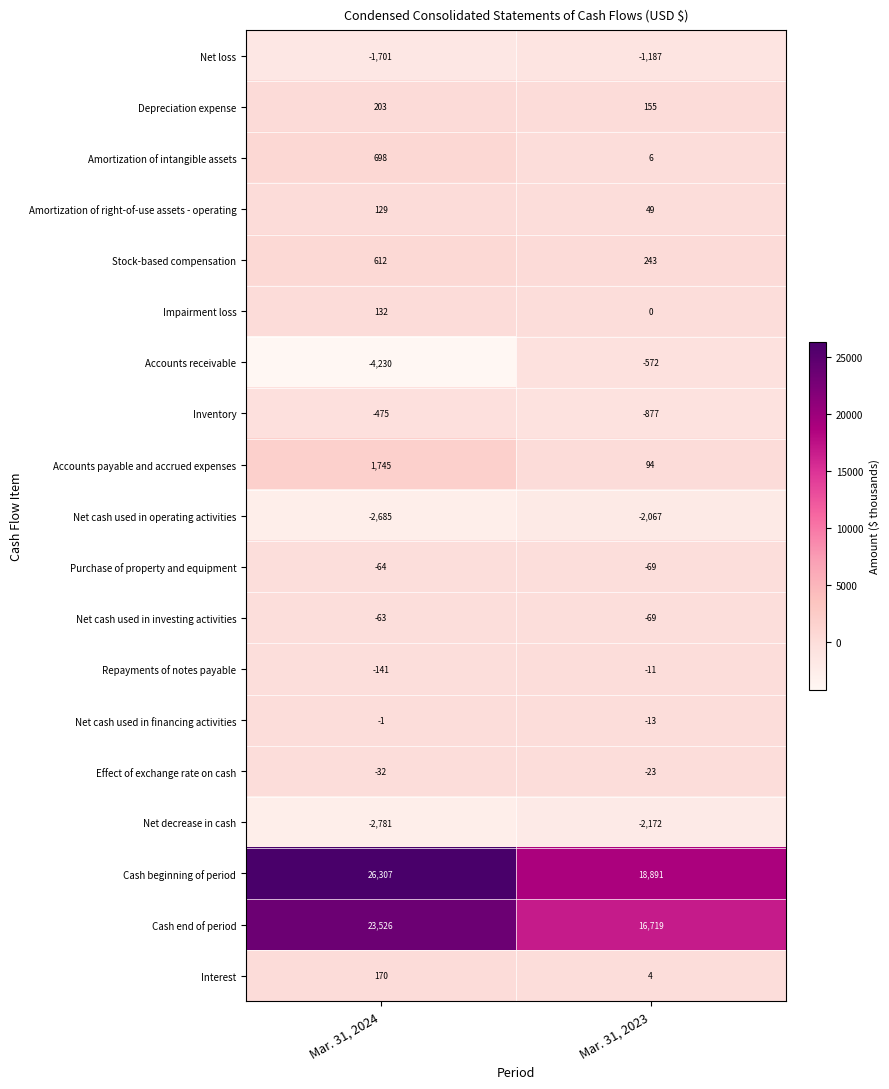

Which series has the largest range (max minus min)?

Cash beginning of period